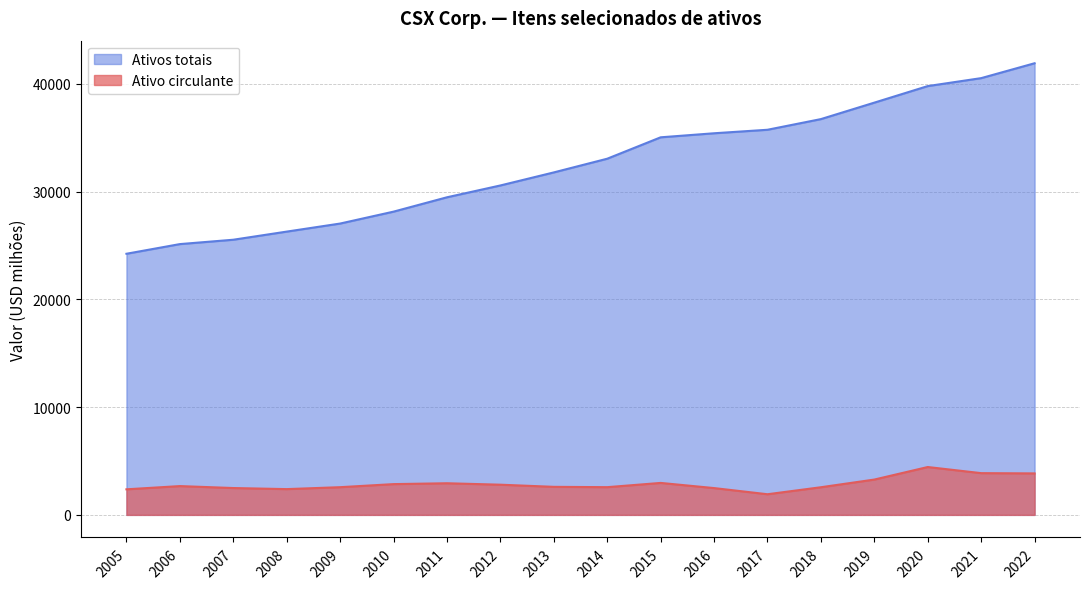

The Ativo circulante series shows 3079 at 2017. True or false?

False